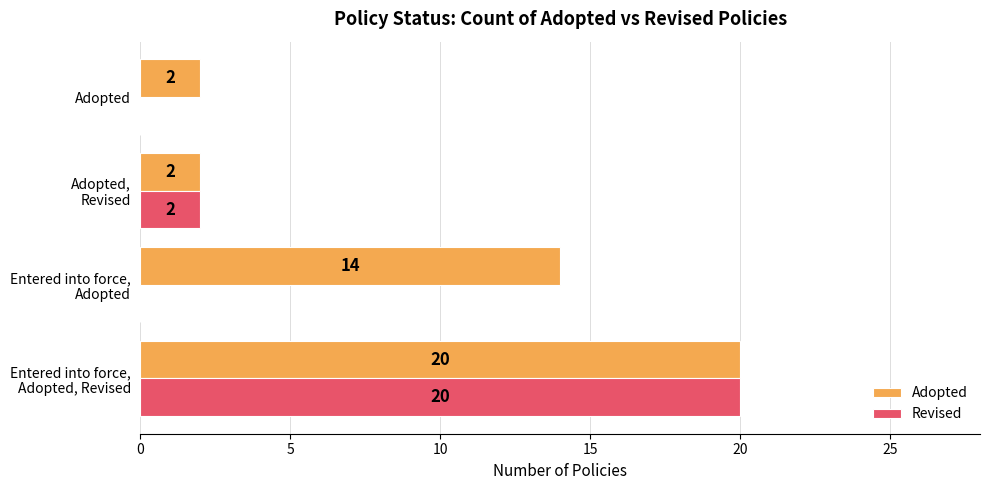

Which series has the largest total across all categories?

Adopted